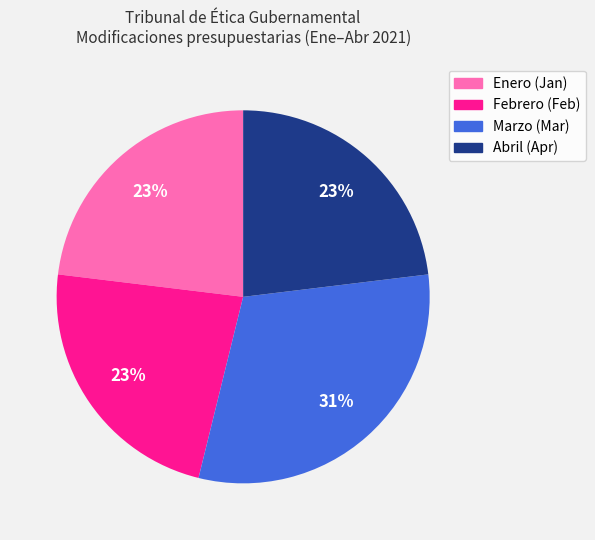

To the nearest percent, what is the difference between the largest and smallest slice percentages?

8%